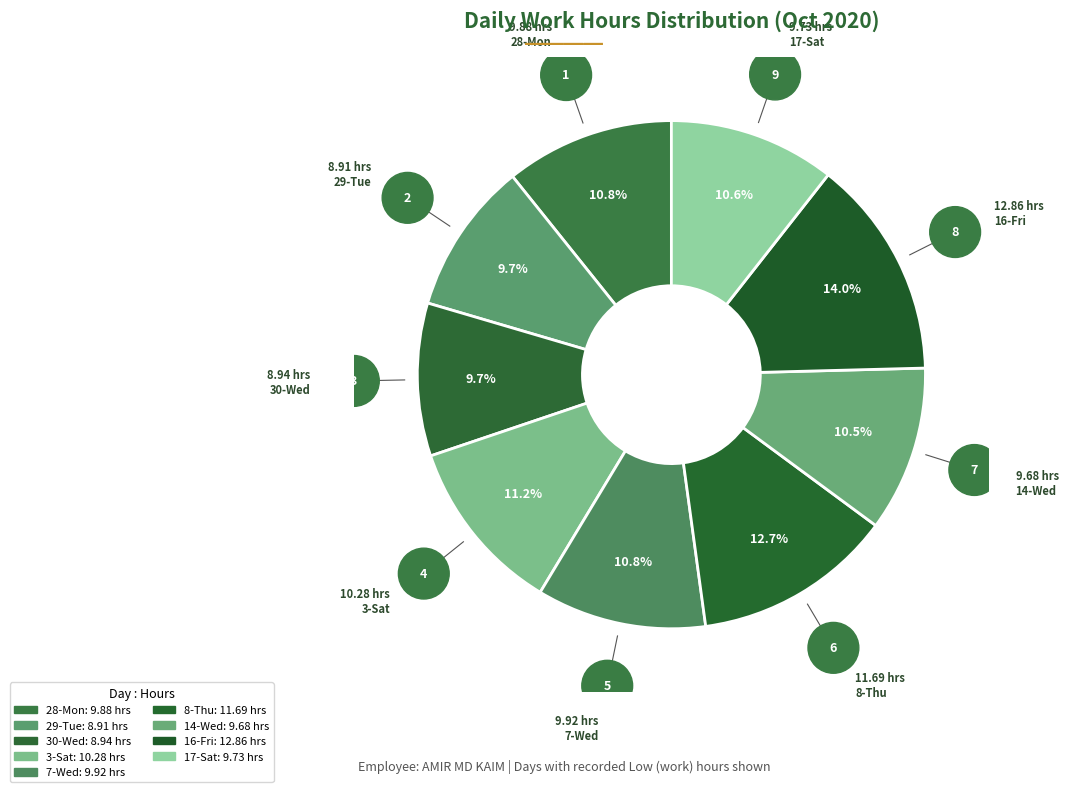

Which slice is the largest?

16-Fri